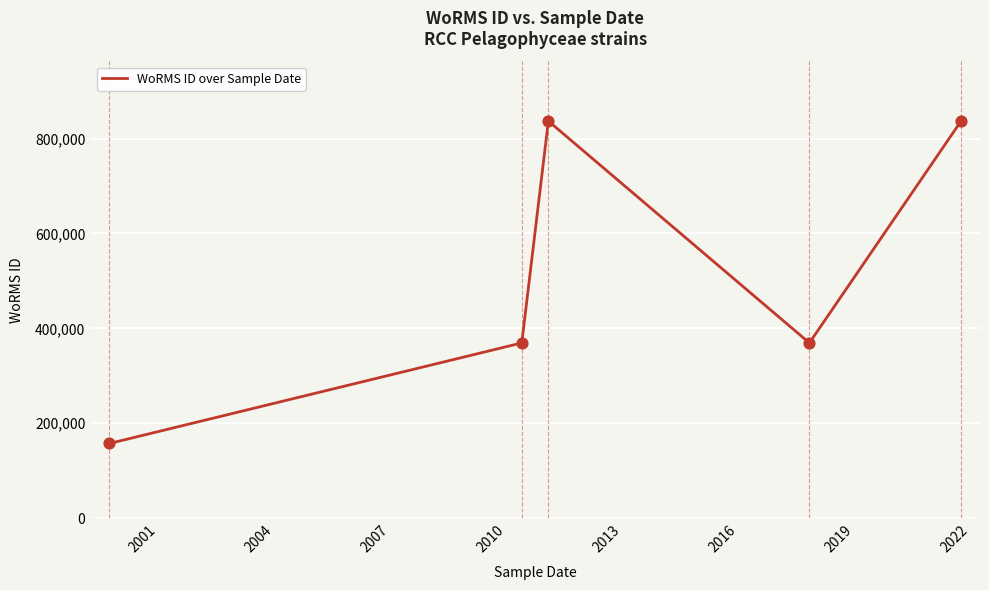

What is the change in value from 2013 to 2019?

+467131